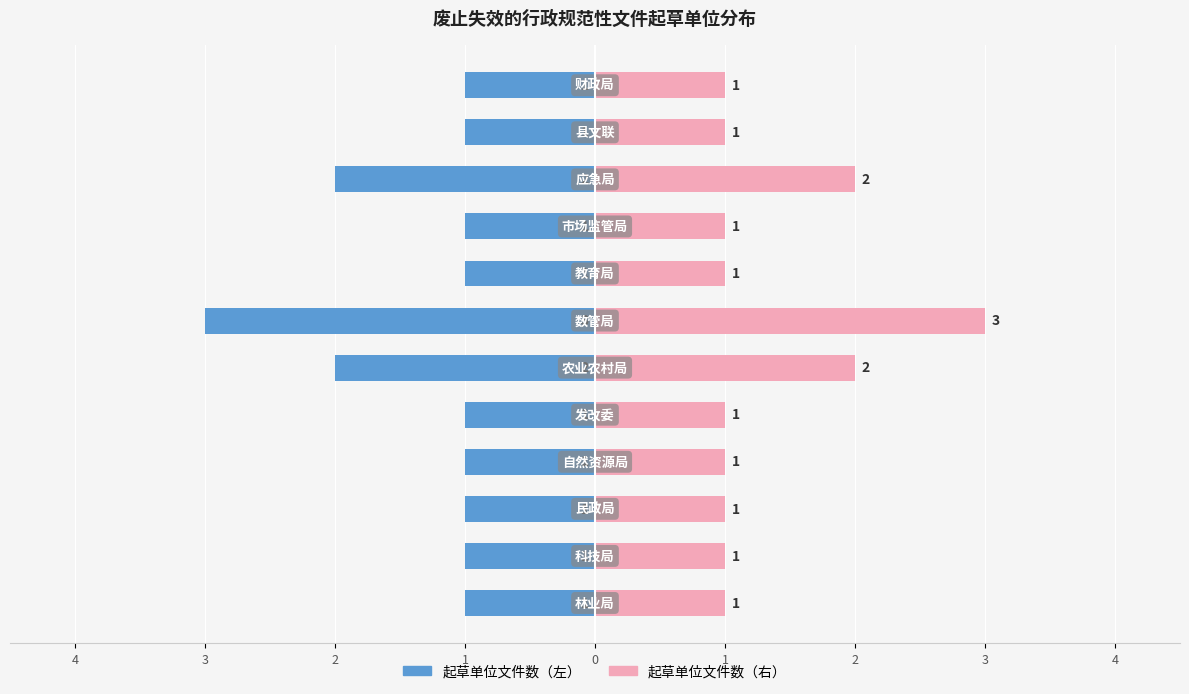

Which series has the largest range (max minus min)?

文件数量（左）